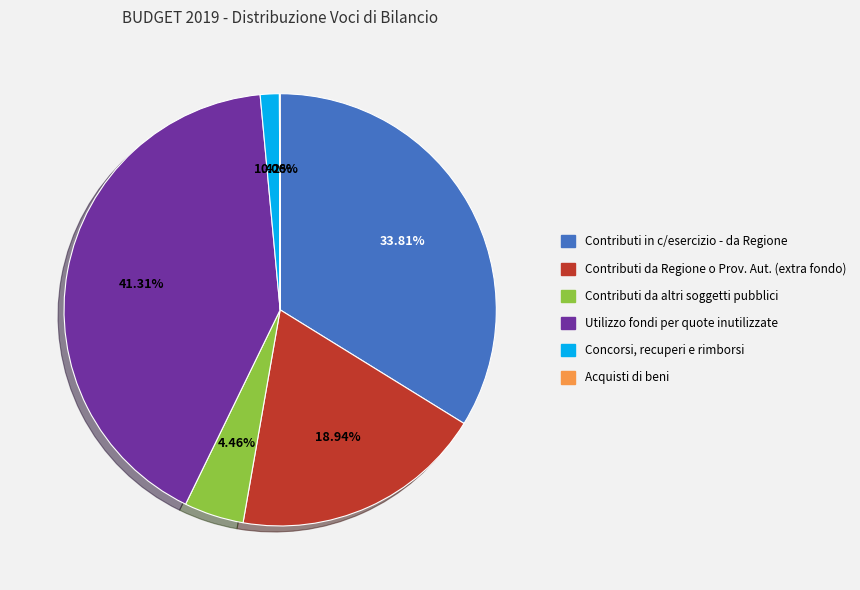

Which has a higher value, Concorsi, recuperi e rimborsi or Utilizzo fondi per quote inutilizzate?

Utilizzo fondi per quote inutilizzate